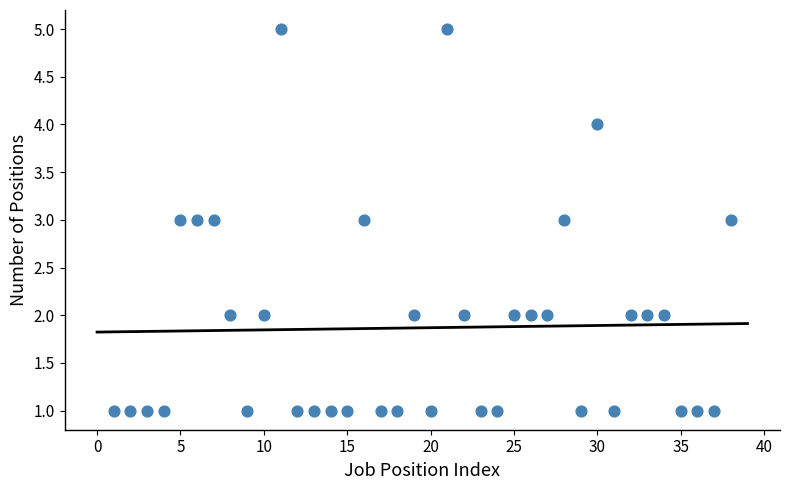

What is the range of Y values (max minus min)?

4